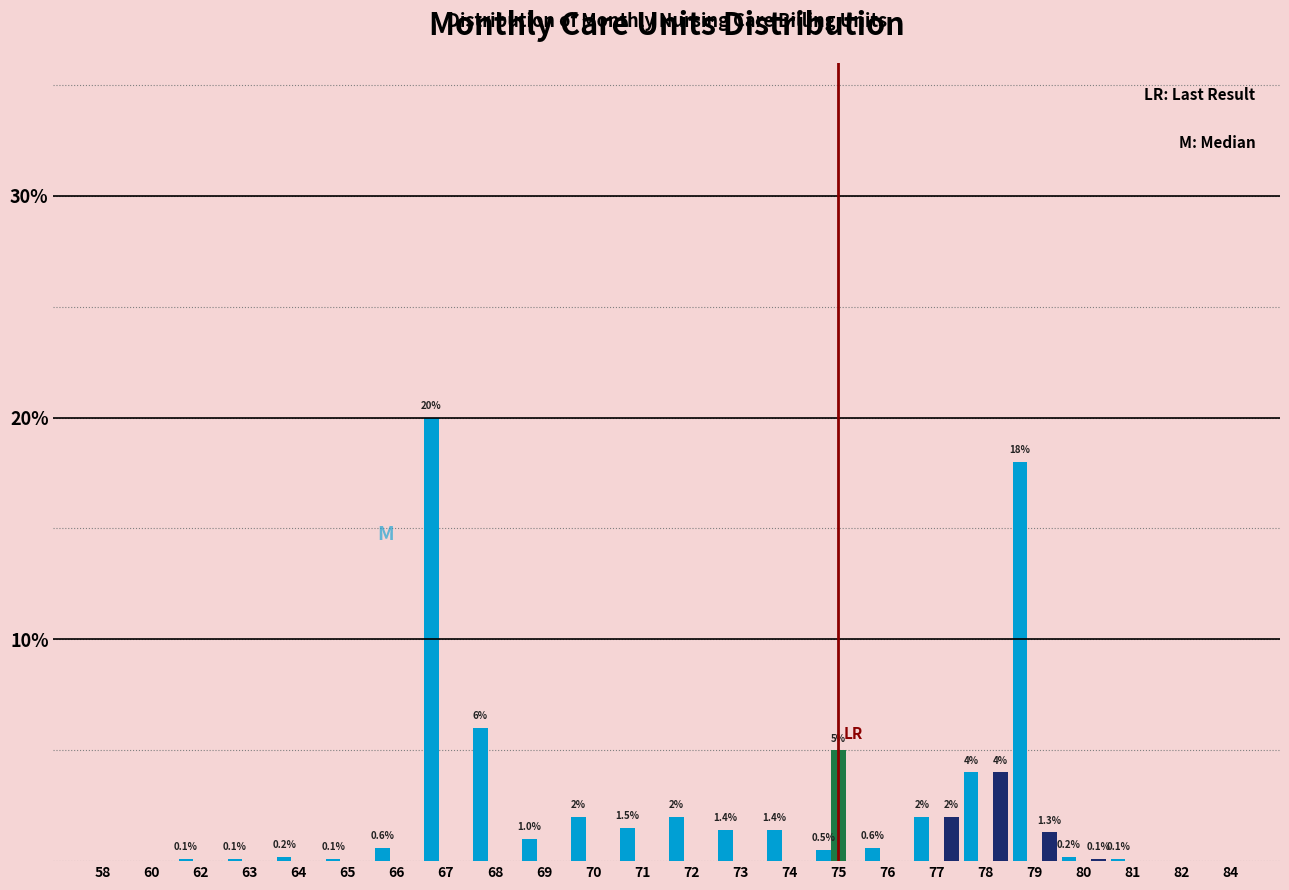

What is the maximum value shown in the chart?

20.0